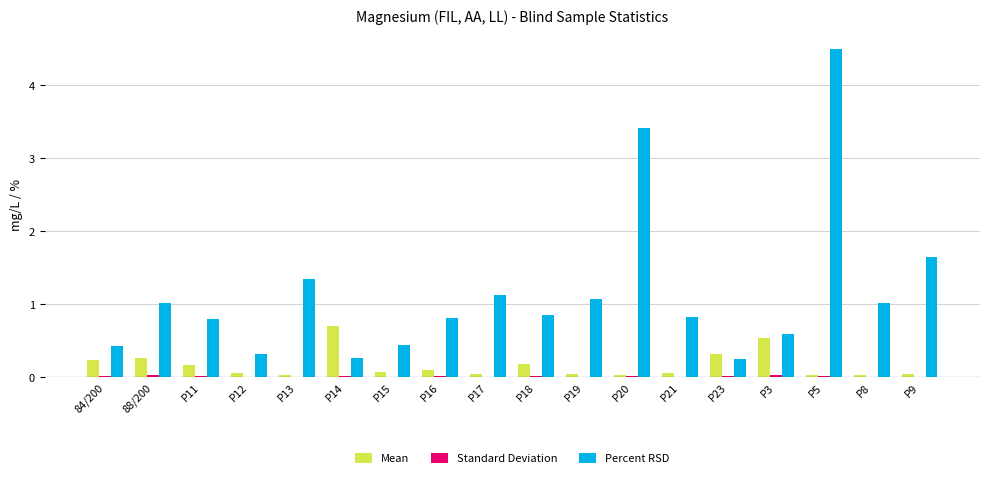

At which category is the sum across all series the highest?

P5